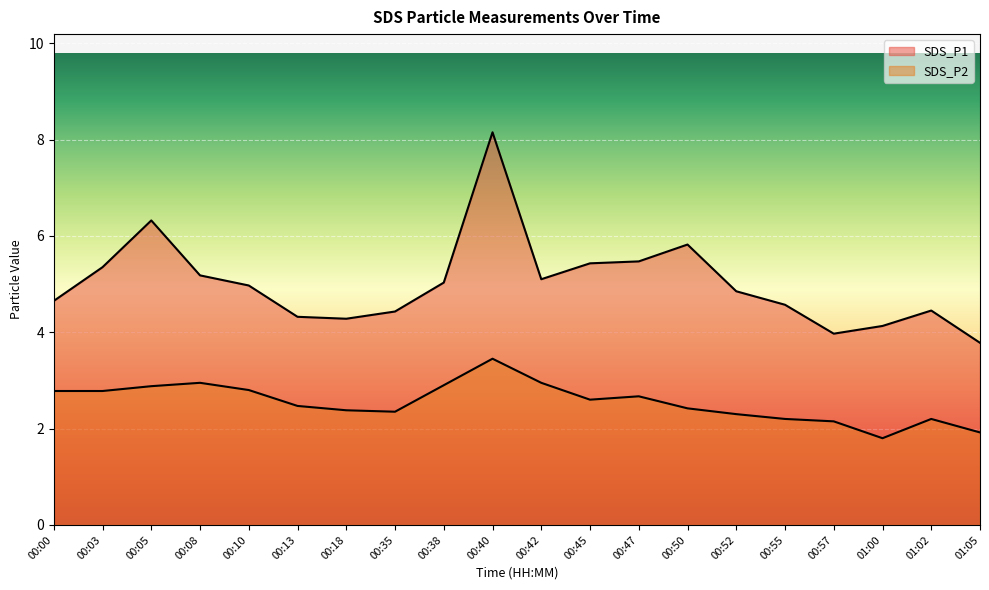

Reading left to right, what are all the values shown in this chart?

SDS_P1: 00:00=4.7	00:03=5.3	00:05=6.3	00:08=5.2	00:10=5.0	00:13=4.3	00:18=4.3	00:35=4.4	00:38=5.0	00:40=8.2	00:42=5.1	00:45=5.4	00:47=5.5	00:50=5.8	00:52=4.8	00:55=4.6	00:57=4.0	01:00=4.1	01:02=4.5	01:05=3.8
SDS_P2: 00:00=2.8	00:03=2.8	00:05=2.9	00:08=3.0	00:10=2.8	00:13=2.5	00:18=2.4	00:35=2.4	00:38=2.9	00:40=3.5	00:42=3.0	00:45=2.6	00:47=2.7	00:50=2.4	00:52=2.3	00:55=2.2	00:57=2.1	01:00=1.8	01:02=2.2	01:05=1.9